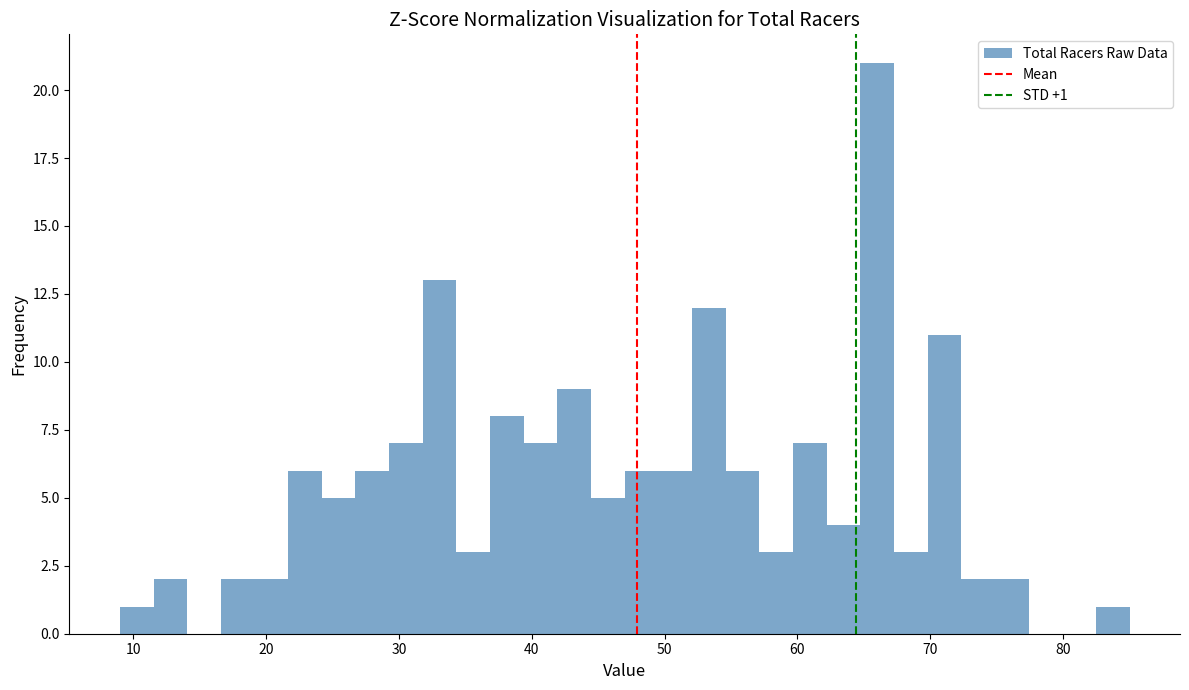

Read against the x-axis, roughly where is the centre of the tallest bar?

66